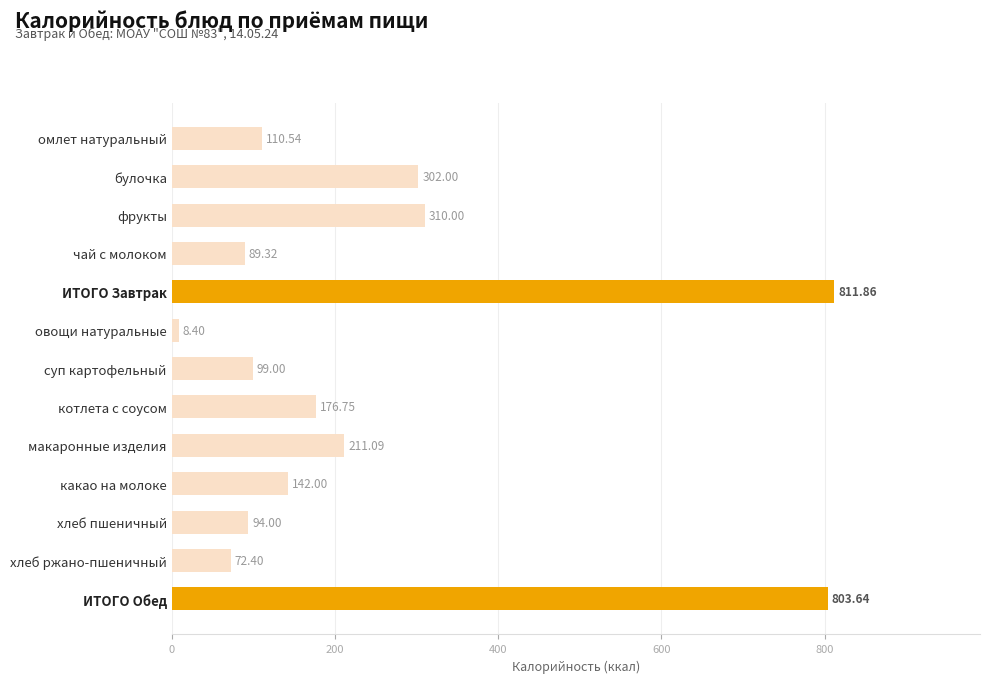

List the labels in order of value, largest first.

ИТОГО Завтрак, ИТОГО Обед, фрукты, булочка, макаронные изделия, котлета с соусом, какао на молоке, омлет натуральный, суп картофельный, хлеб пшеничный, чай с молоком, хлеб ржано-пшеничный, овощи натуральные